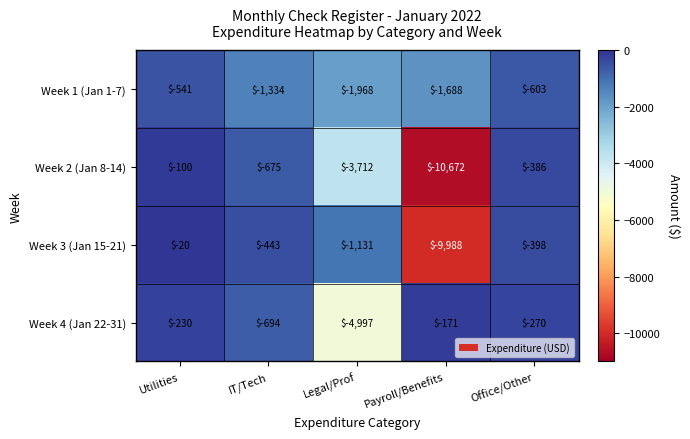

True or false: Week 4 (Jan 22-31) has a value of -230 at Utilities.

True